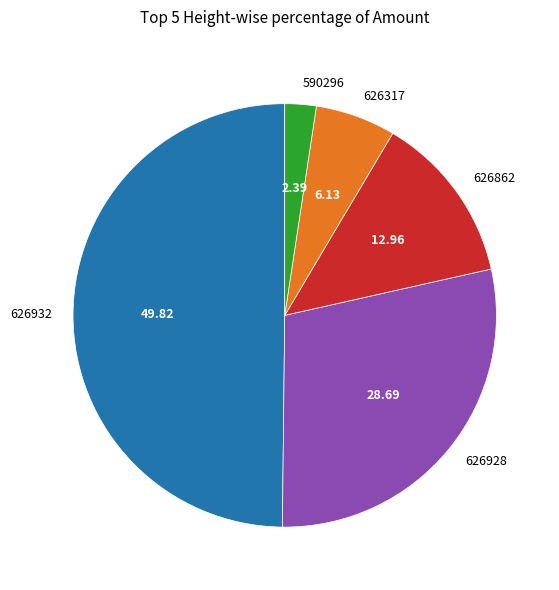

Does 626928 account for over 50% of the chart?

No